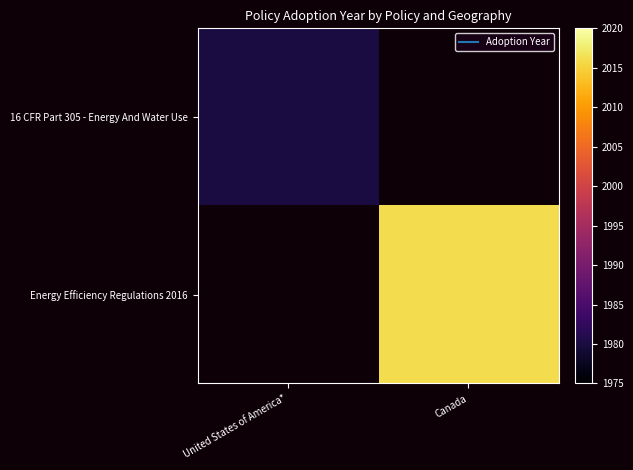

What is the smallest value displayed?

1980.0